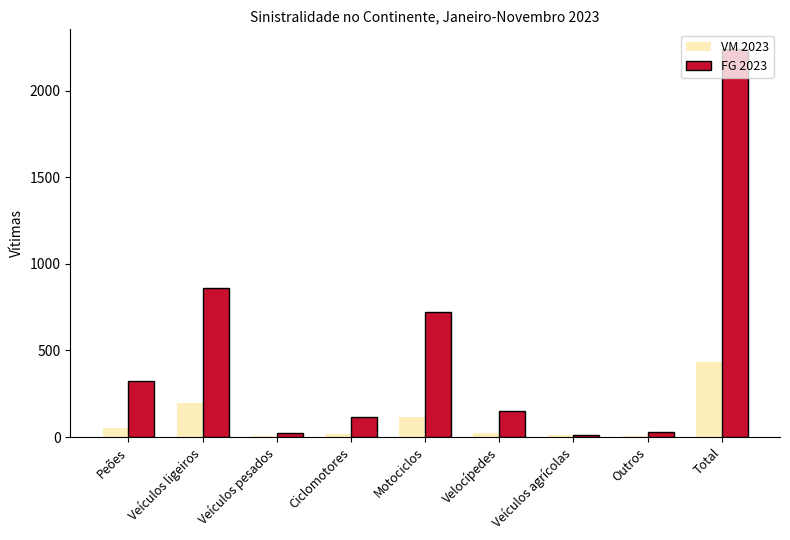

The VM 2023 series shows 431 at Total. True or false?

True